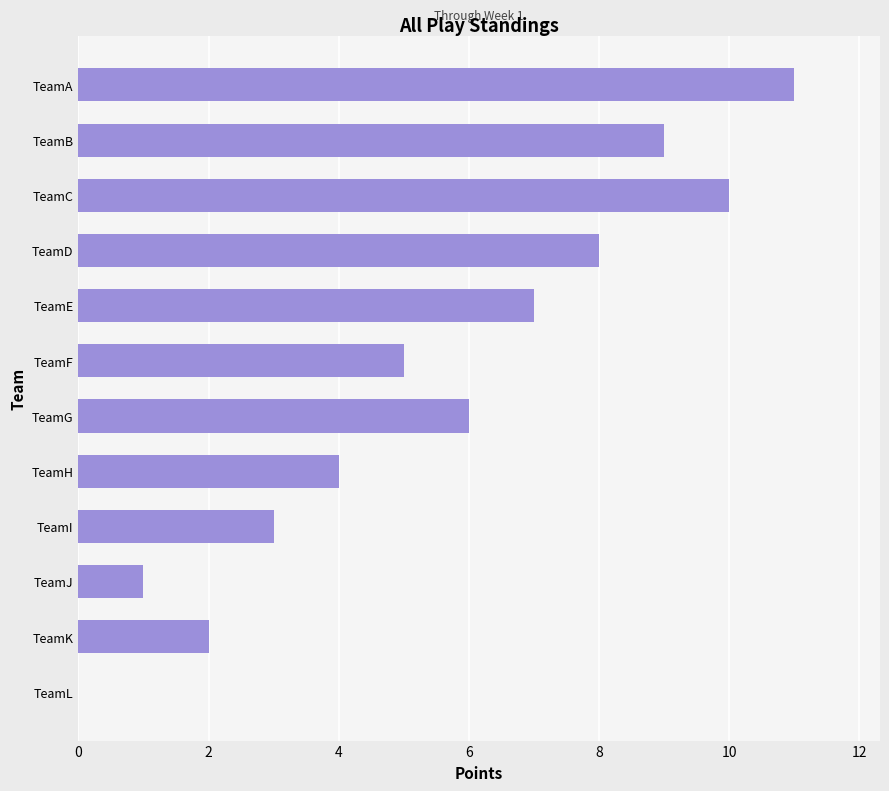

What is the average value?

6